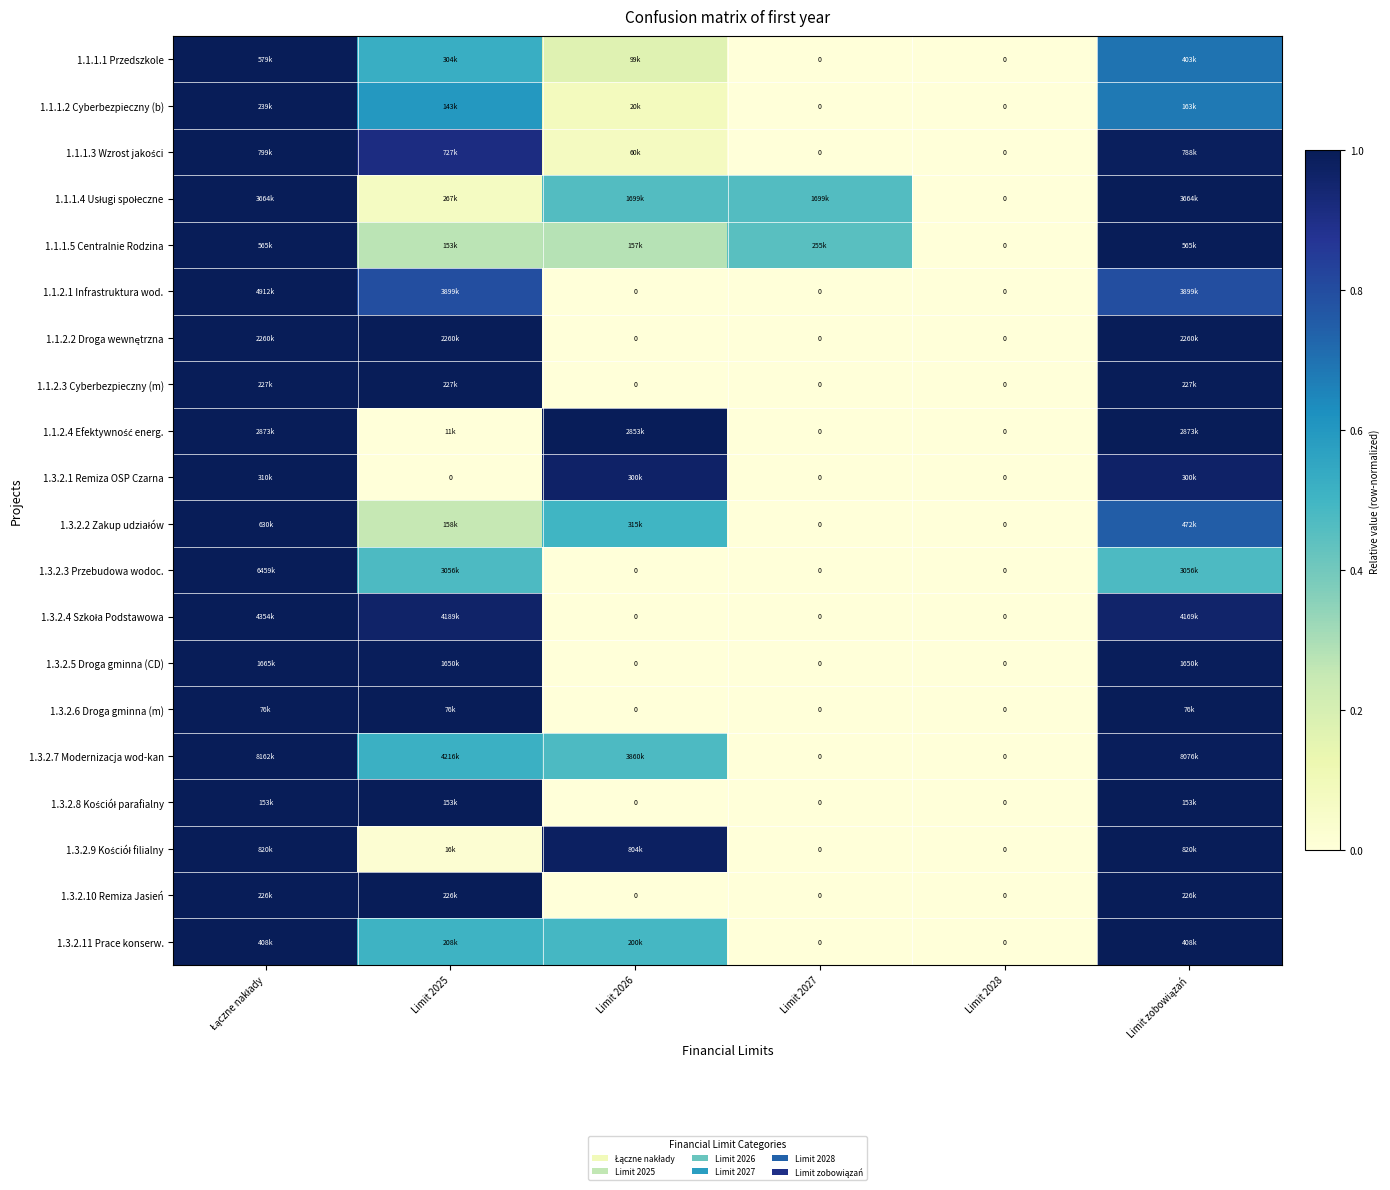

What is the highest value of the 1.3.2.3 Przebudowa wodoc. series?

1.0